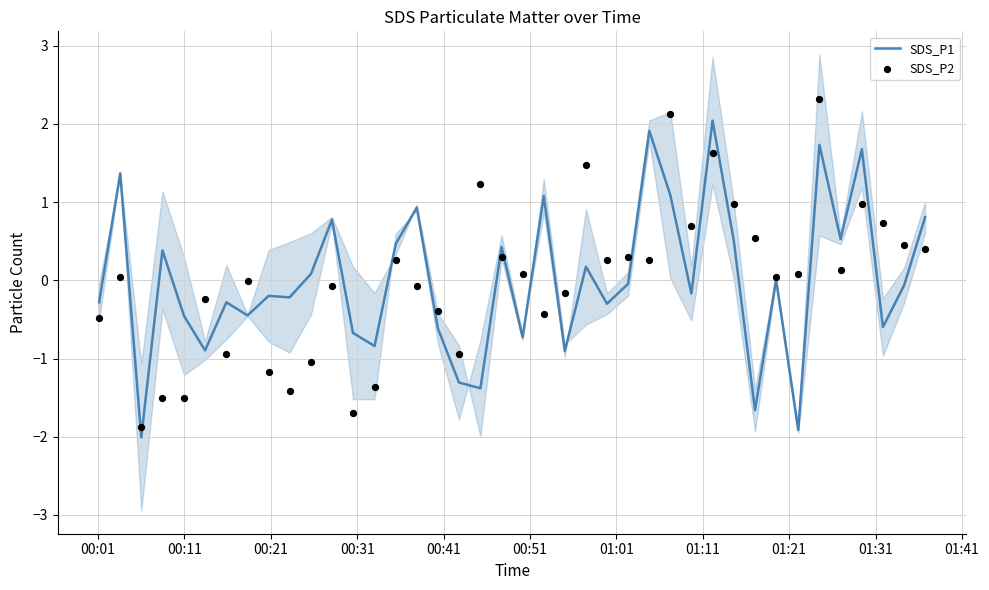

Which series reaches the maximum Y coordinate?

SDS_P2